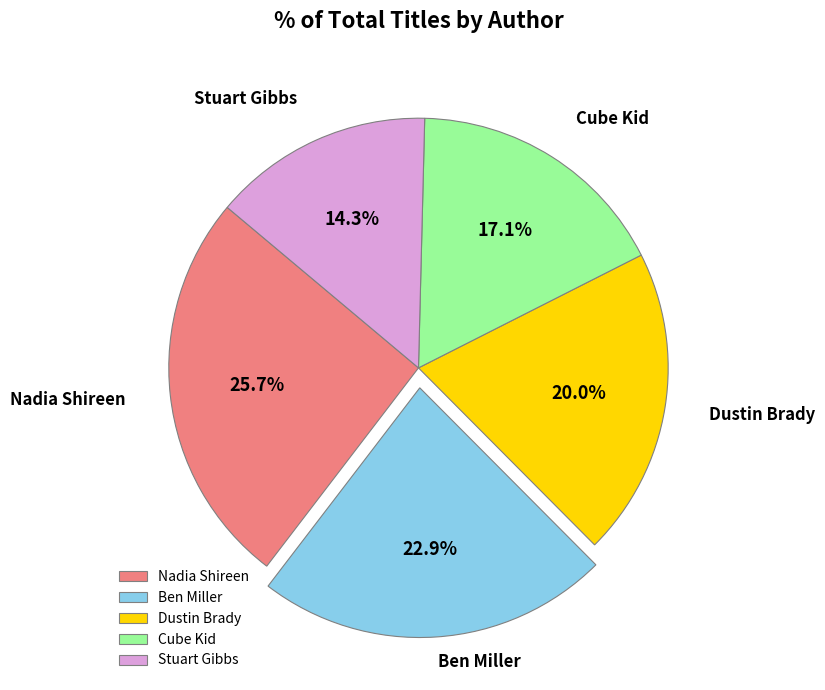

To the nearest percent, what is the average slice percentage?

20%